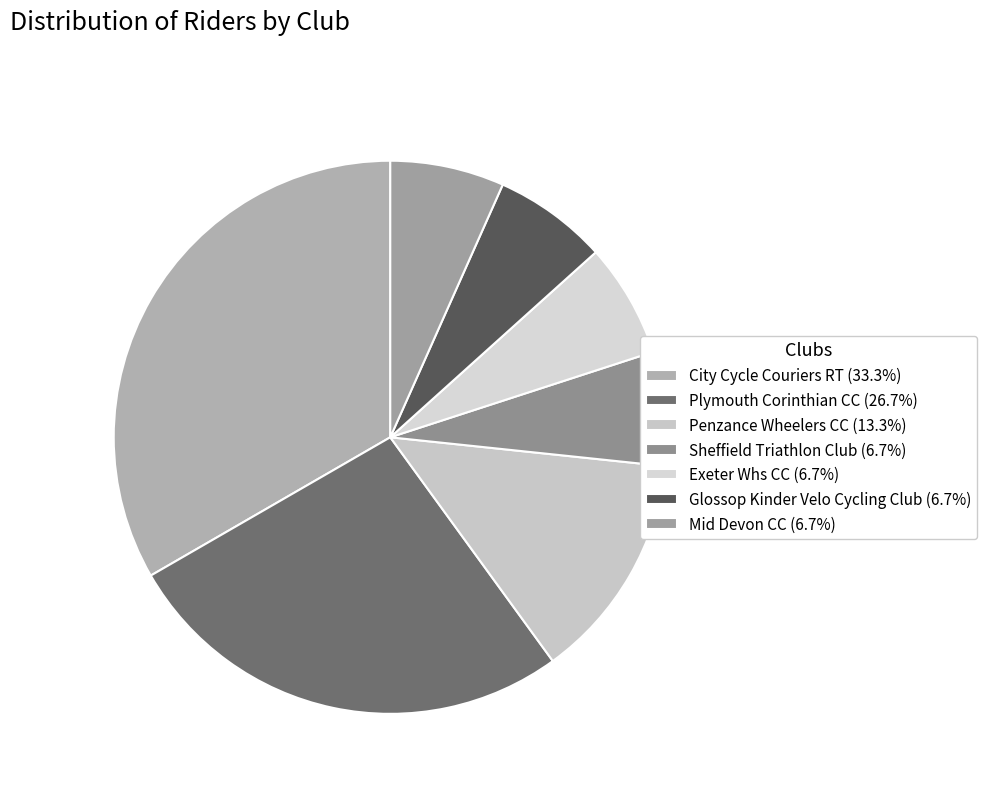

How many slices are in this pie chart?

7